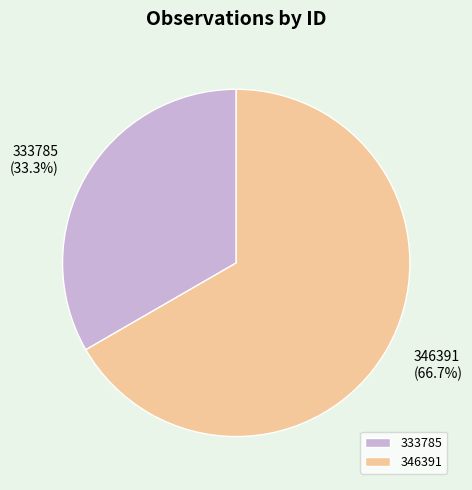

To the nearest percent, what percentage of the pie is 333785?

33%